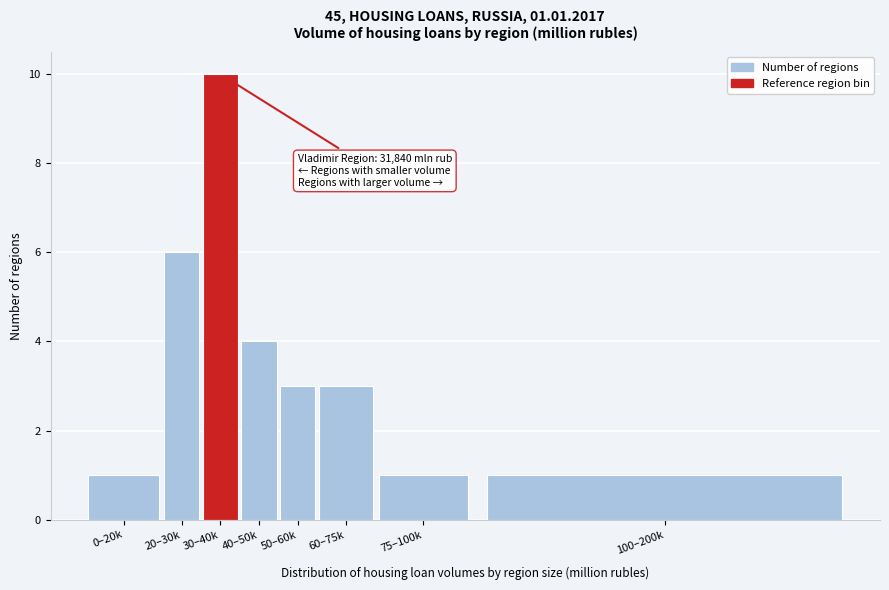

Reading right to left, transcribe all the data shown in this chart.

100–200k=1	75–100k=1	60–75k=3	50–60k=3	40–50k=4	30–40k=10	20–30k=6	0–20k=1